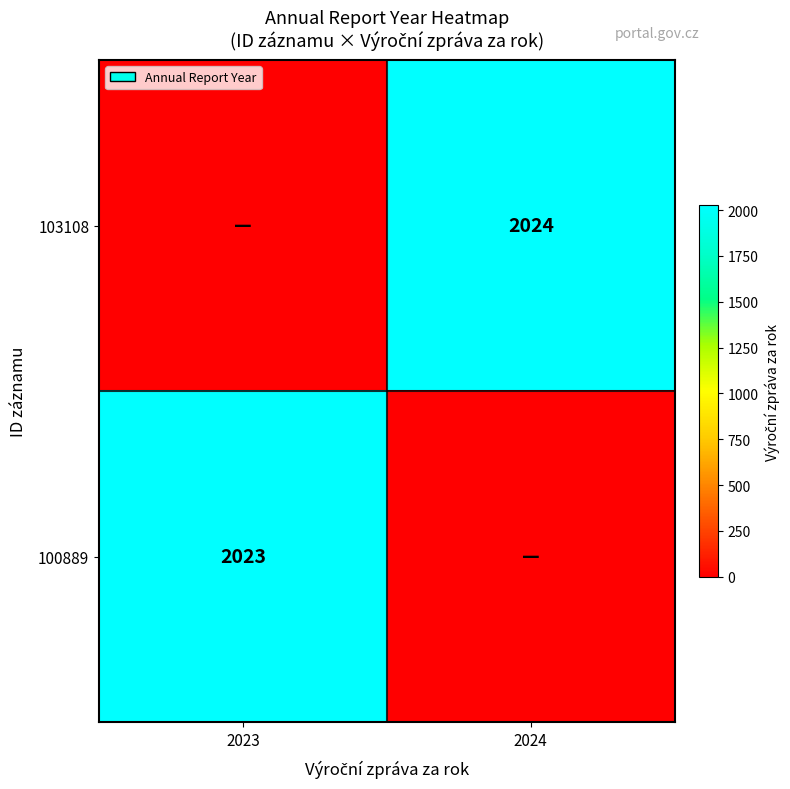

The 100889 series shows 1145 at 2023. True or false?

False